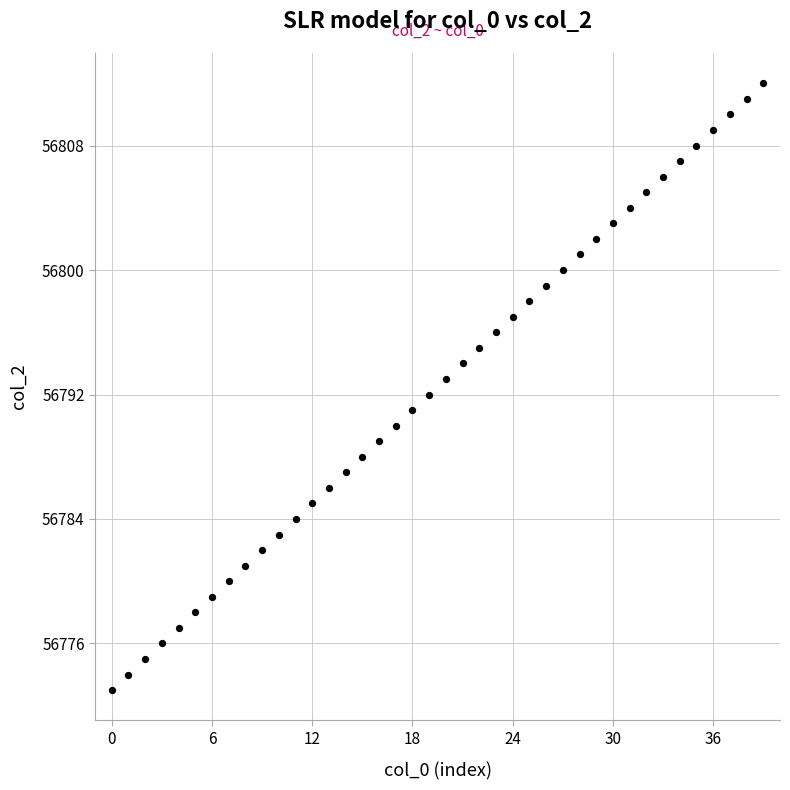

What is the range of Y values (max minus min)?

39